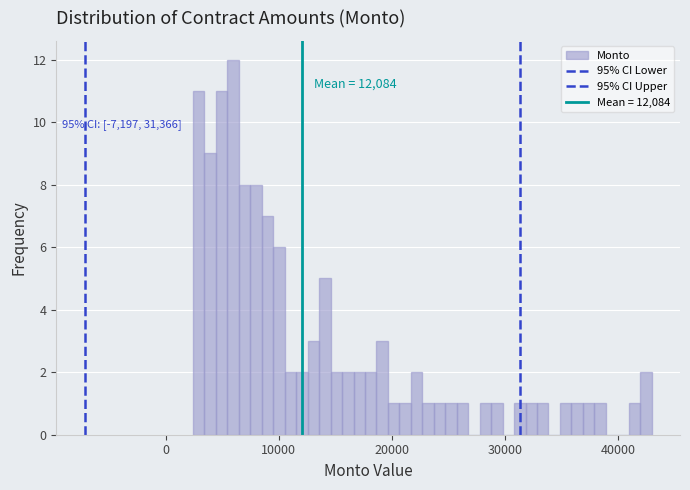

Around what value on the x-axis is the tallest bar? Give the approximate position of its centre, as read against the axis.

6000